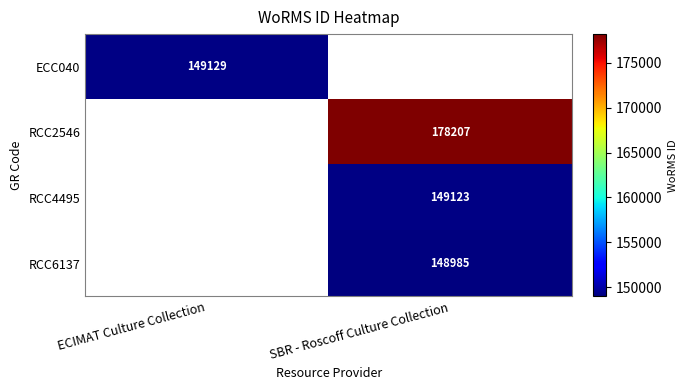

Is it true that RCC2546 equals 178207 at SBR - Roscoff Culture Collection?

True